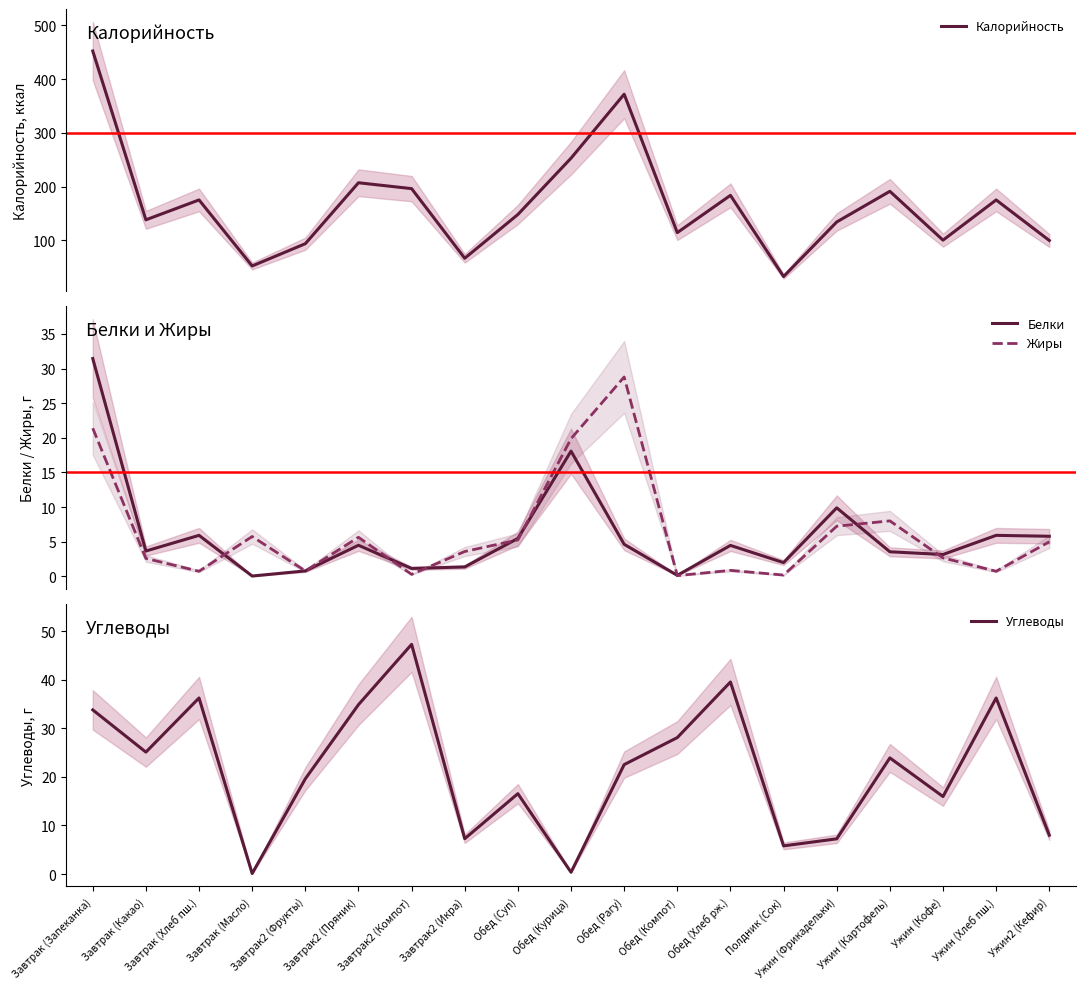

Which series changed the most between Завтрак (Какао) and Обед (Суп)?

Калорийность